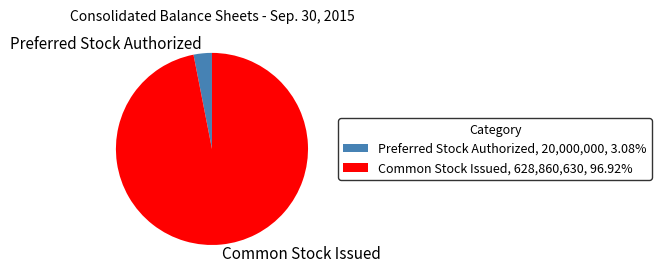

Between Preferred Stock Authorized and Common Stock Issued, which is larger?

Common Stock Issued